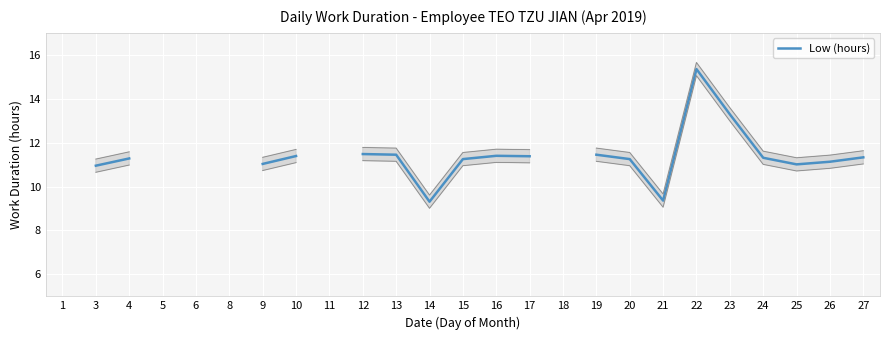

Which category has the highest value across all series?

22